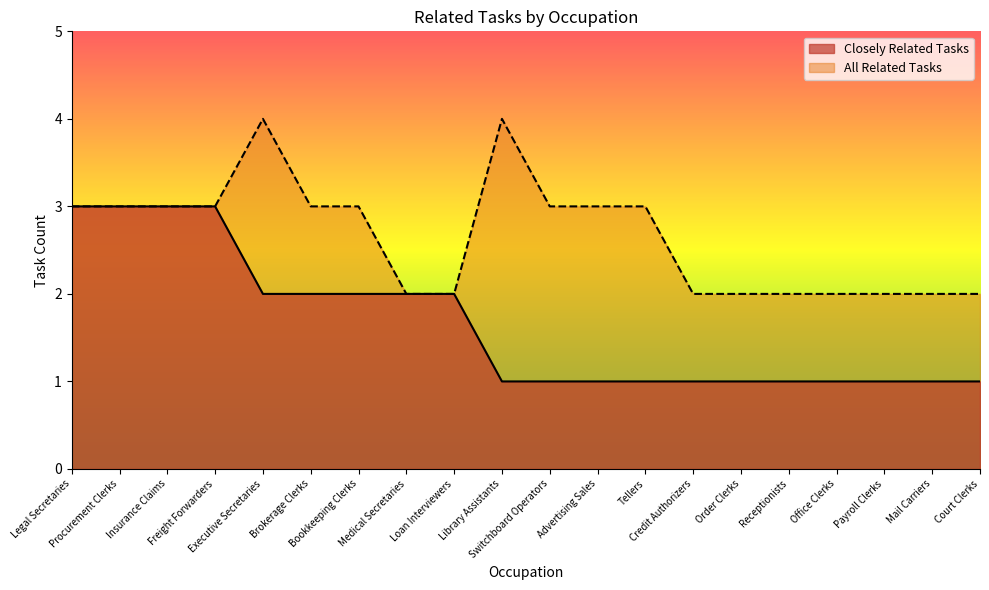

The All Related Tasks series shows 3 at Insurance Claims. True or false?

True